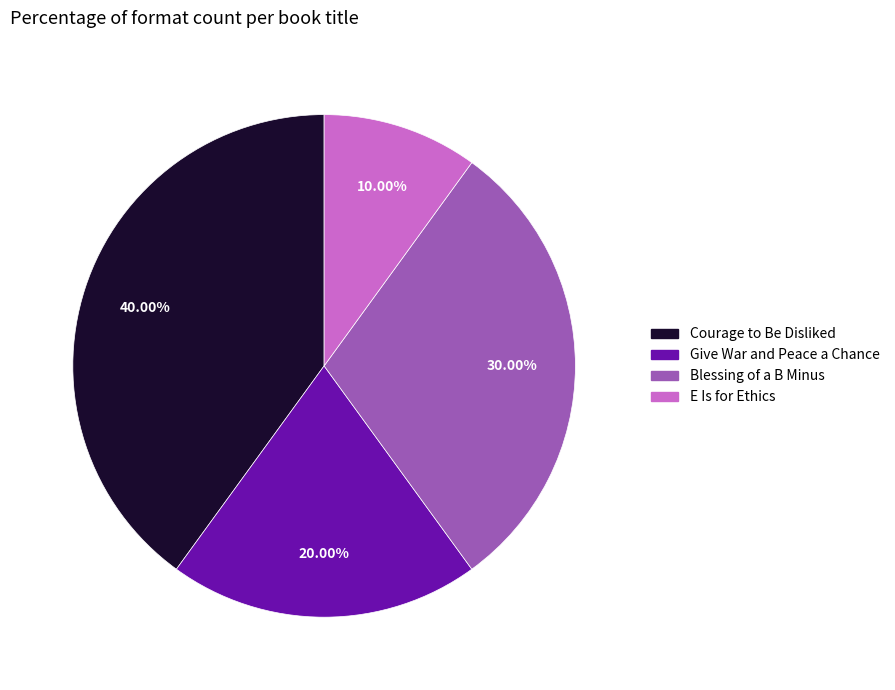

To the nearest percent, what is the average slice percentage?

25%